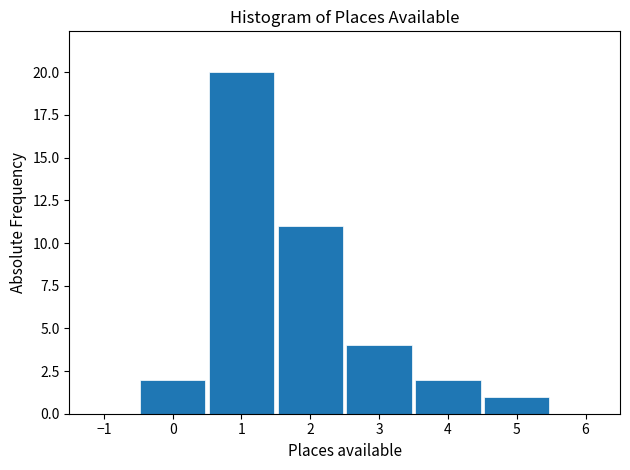

Which range on the x-axis has the tallest bar?

0.5 to 1.5